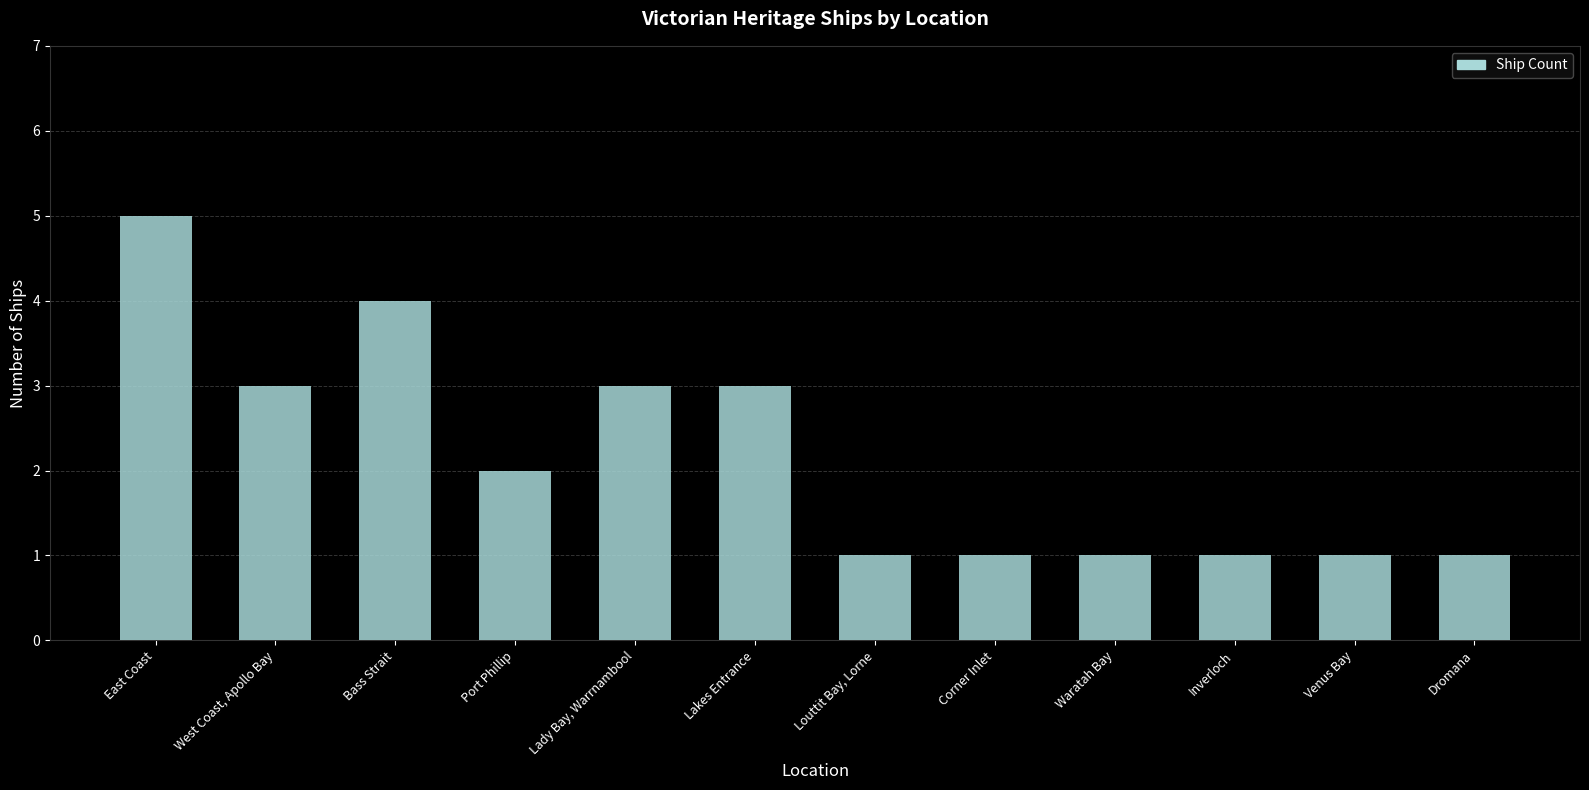

Between Venus Bay and Lakes Entrance, which is larger?

Lakes Entrance